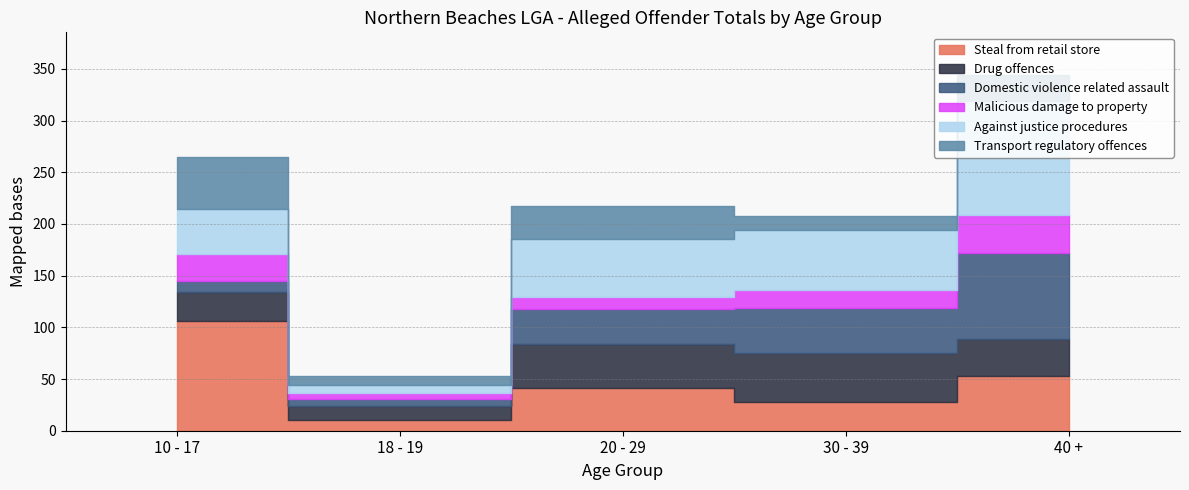

What is the smallest value displayed?

5